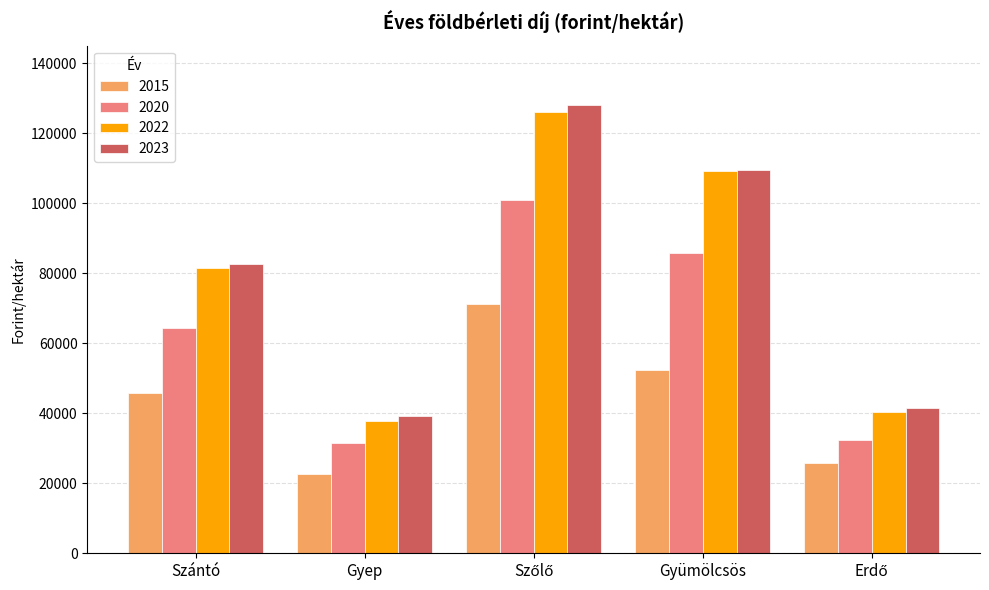

What is the minimum value shown in the chart?

22700